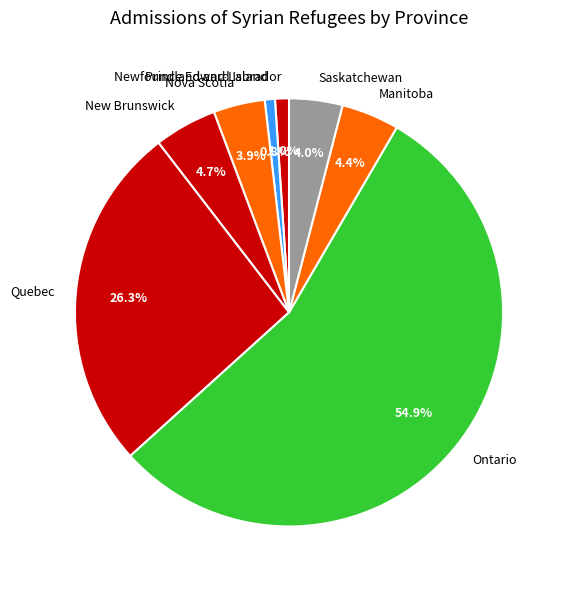

Which category has the biggest portion of the pie?

Ontario